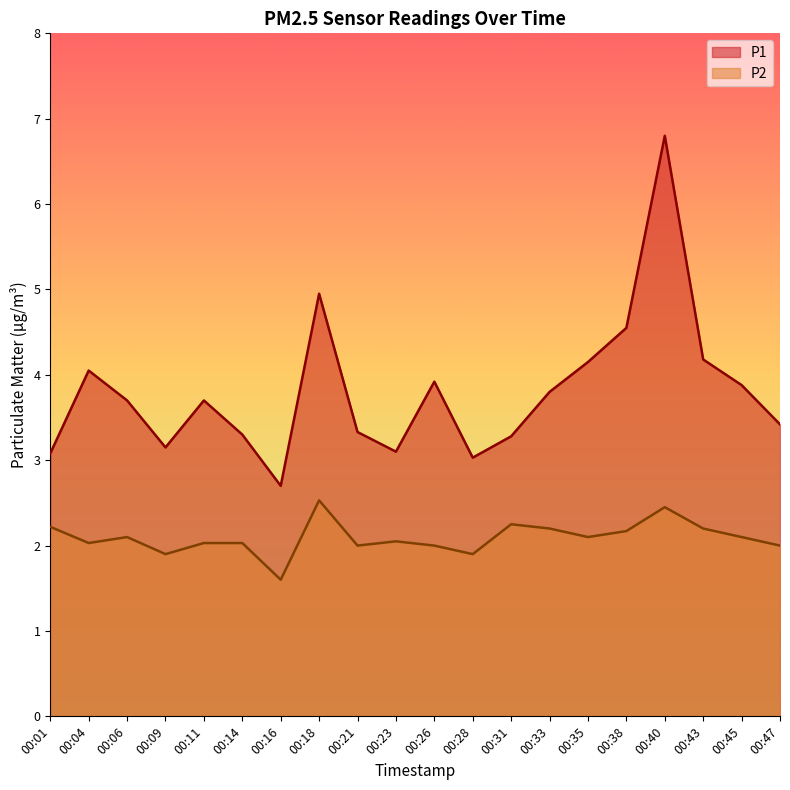

What is the value of the P1 point at the 6th from the left?

3.3